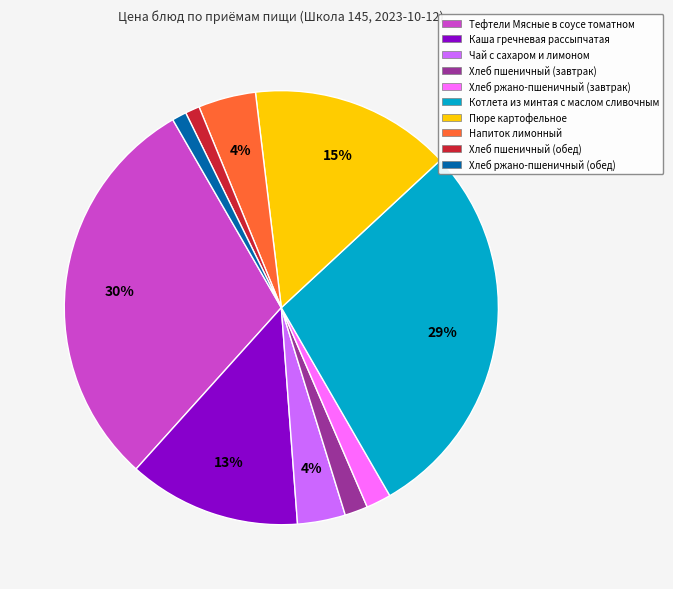

The Хлеб пшеничный (завтрак) slice represents 2% of the pie. True or false?

True